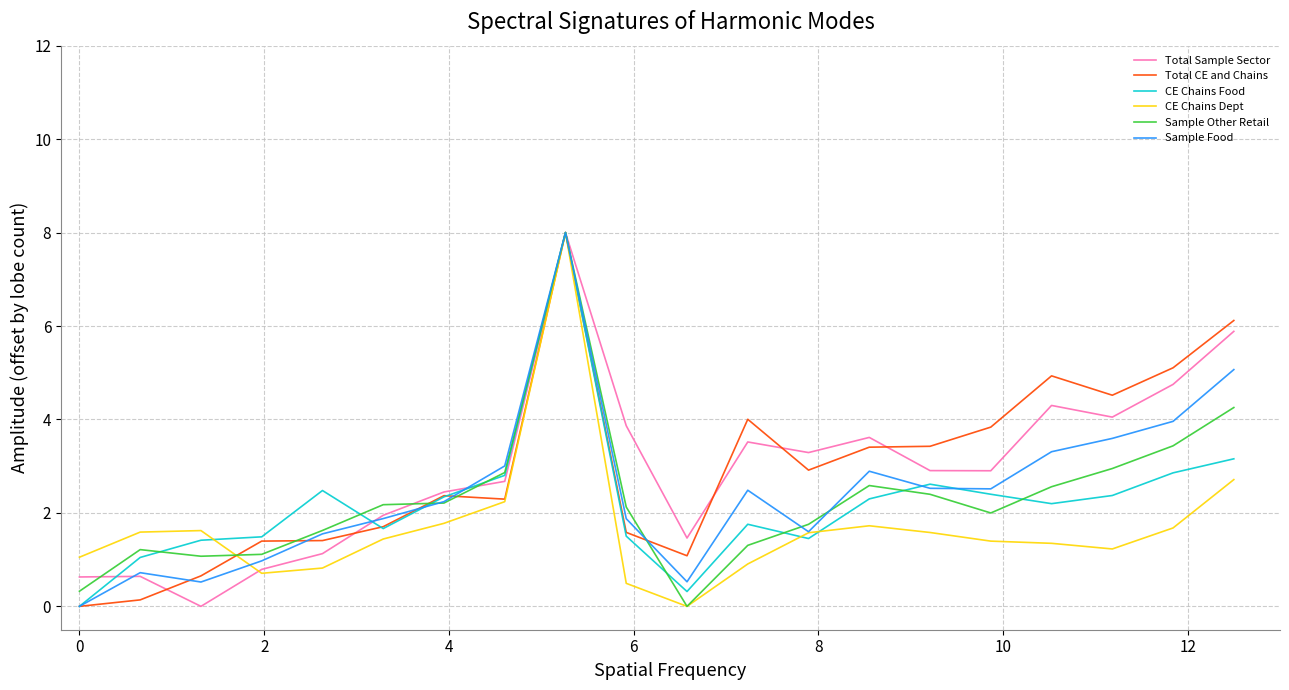

What is the maximum value for Sample Food?

8.0